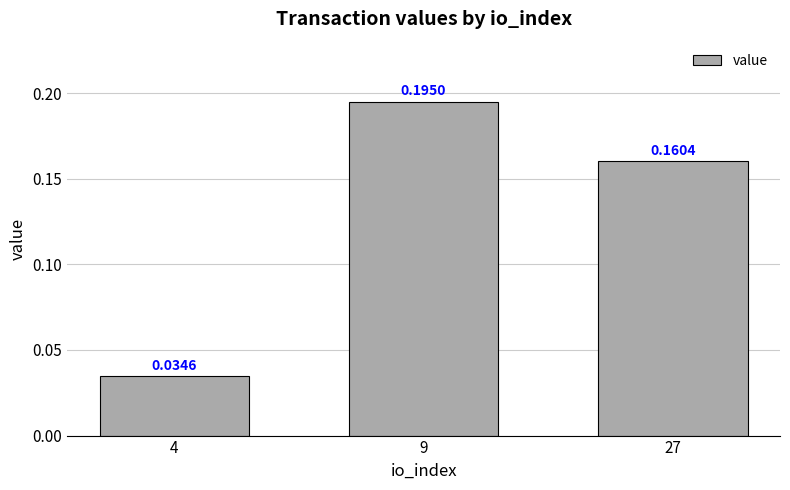

True or false: the data shows 0.1 at 4.

False